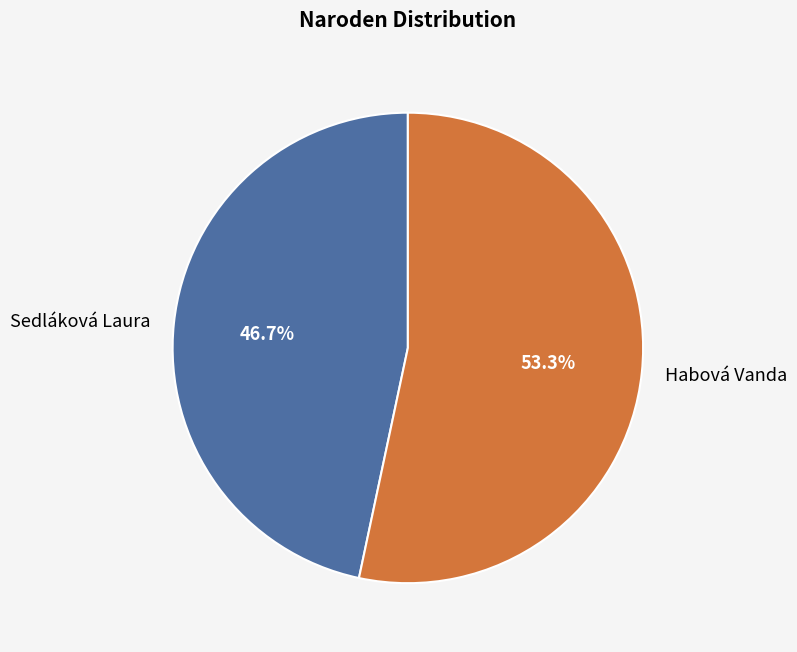

How many segments does this pie chart have?

2